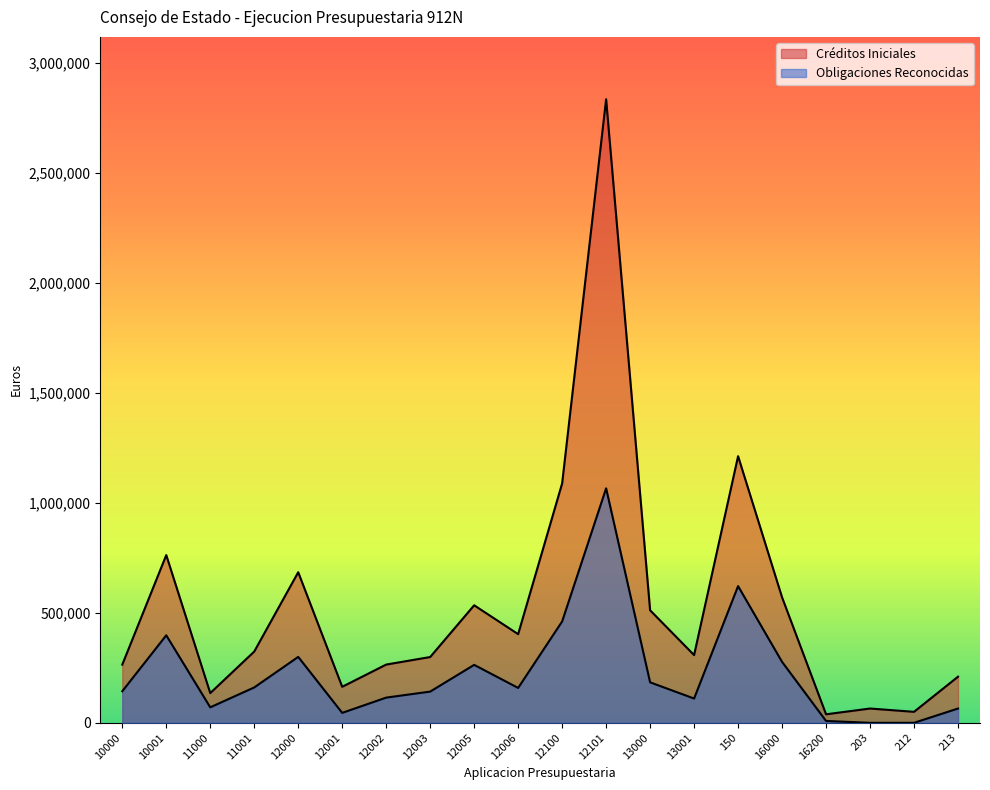

What is the difference between the Obligaciones Reconocidas values at 12000 and 12001?

254644.3